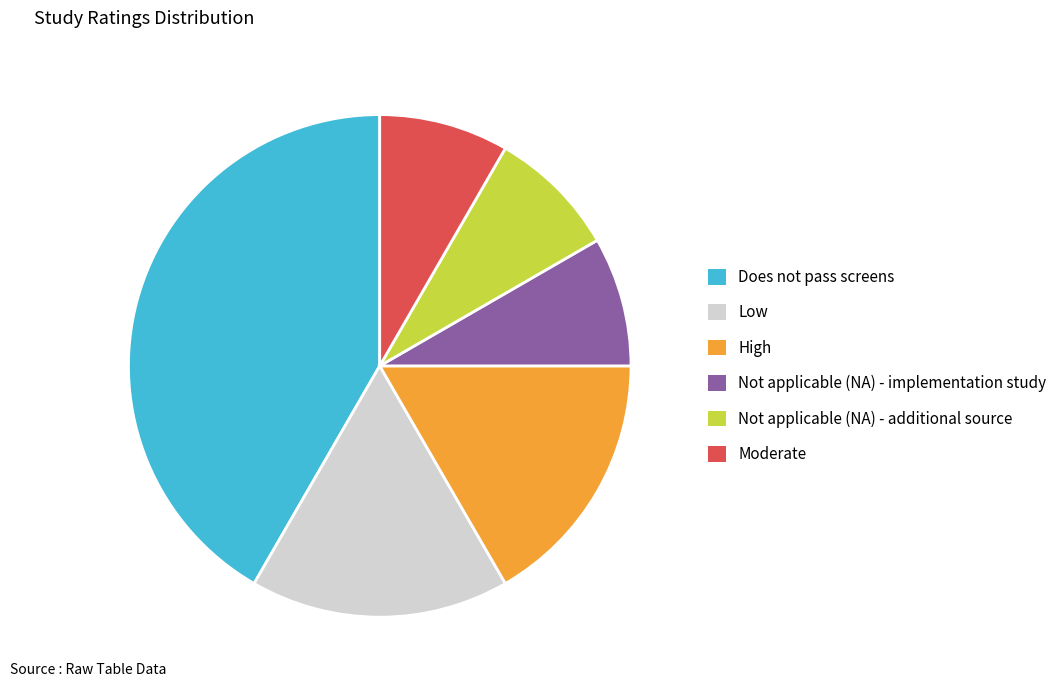

Which slice is the largest?

Does not pass screens